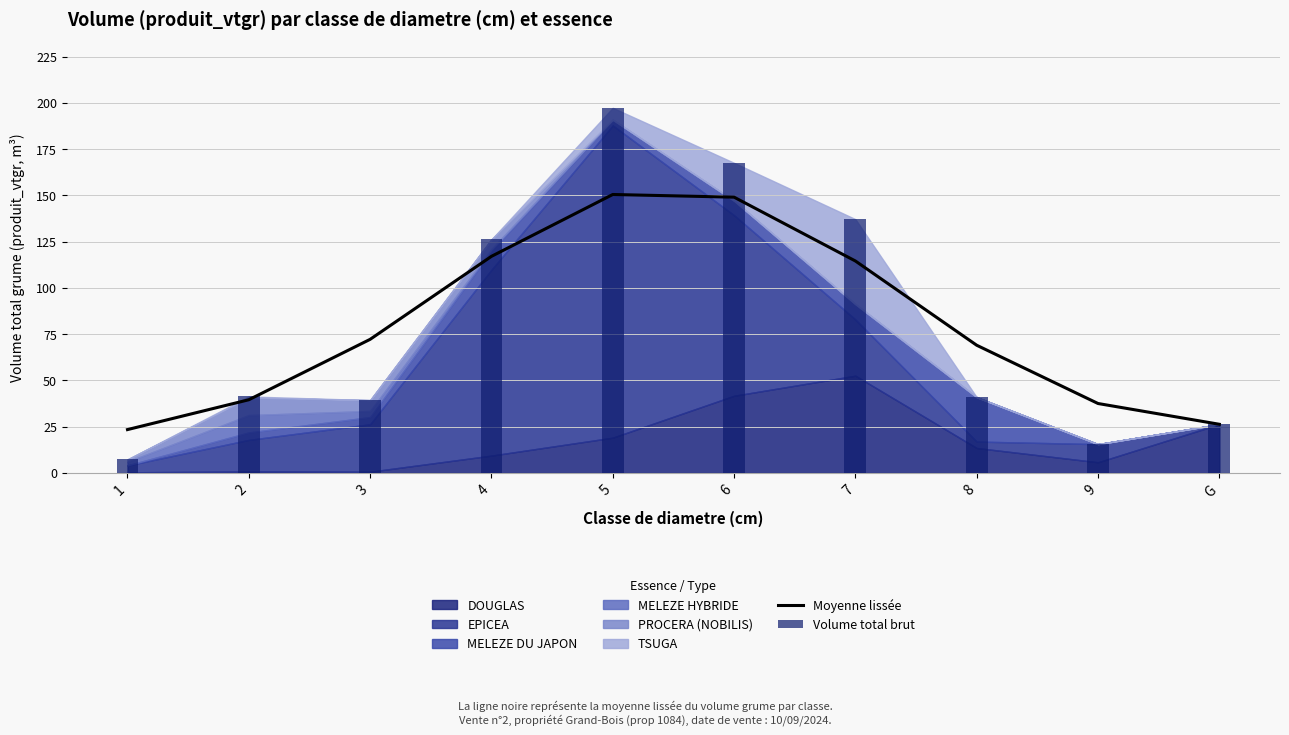

What is the value of the Volume total brut bar at the 4th from the left?

126.2